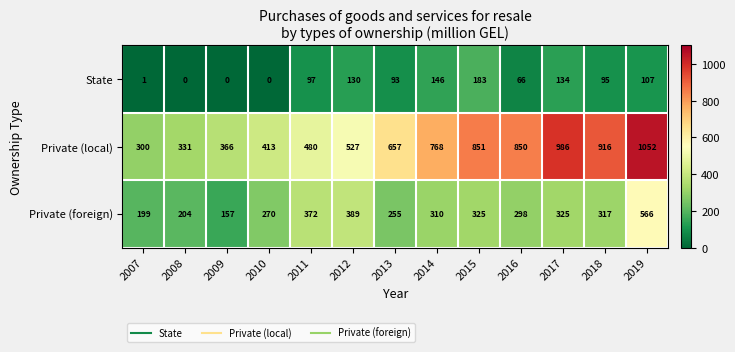

At which category is the sum across all series the highest?

2019